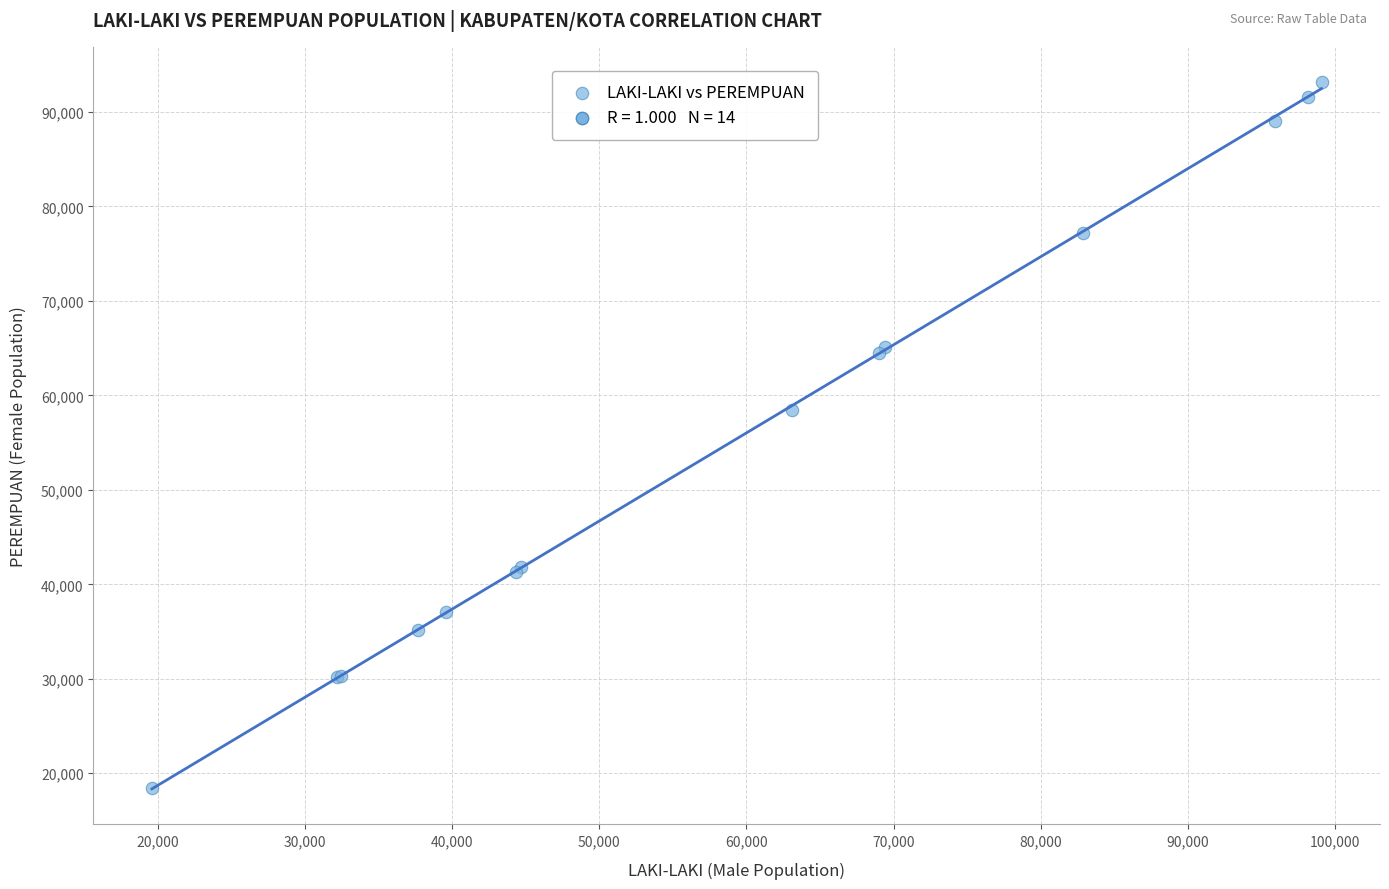

What Y value in the scatter plot is closest to 55779?

58486